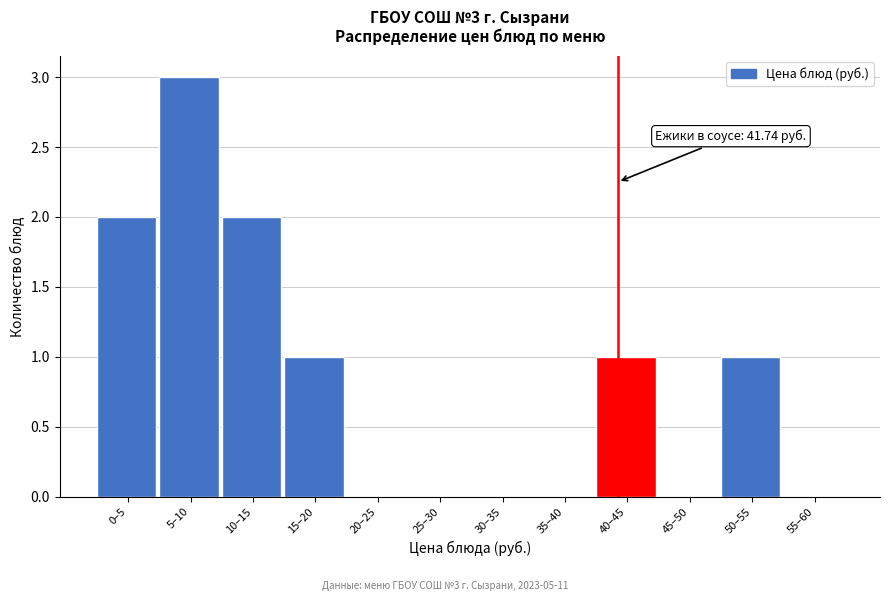

Reading right to left, list all the values displayed in this chart.

55–60=0	50–55=1	45–50=0	40–45=1	35–40=0	30–35=0	25–30=0	20–25=0	15–20=1	10–15=2	5–10=3	0–5=2